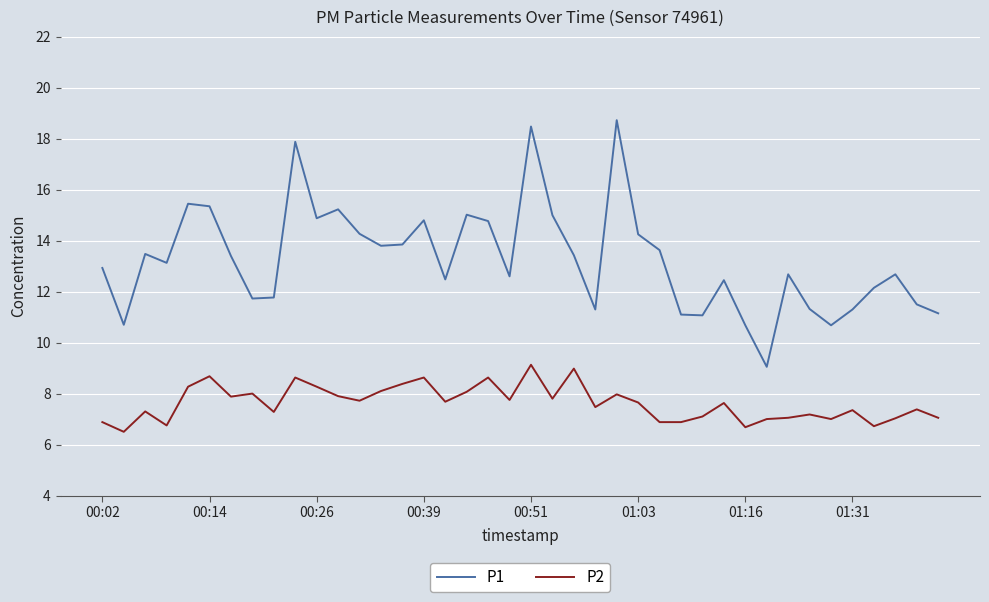

What is the maximum value for P1?

18.7